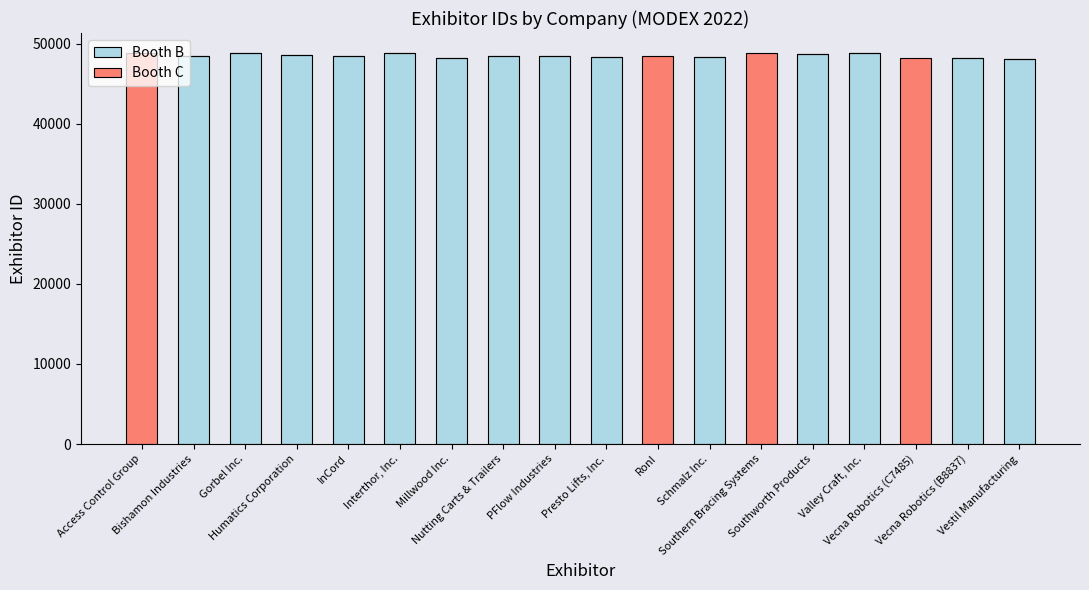

What is the sum of all Booth B values?

678670